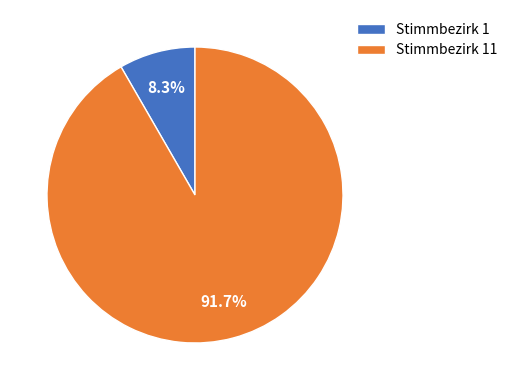

Do Stimmbezirk 11 and Stimmbezirk 1 together represent more than half of the pie?

Yes